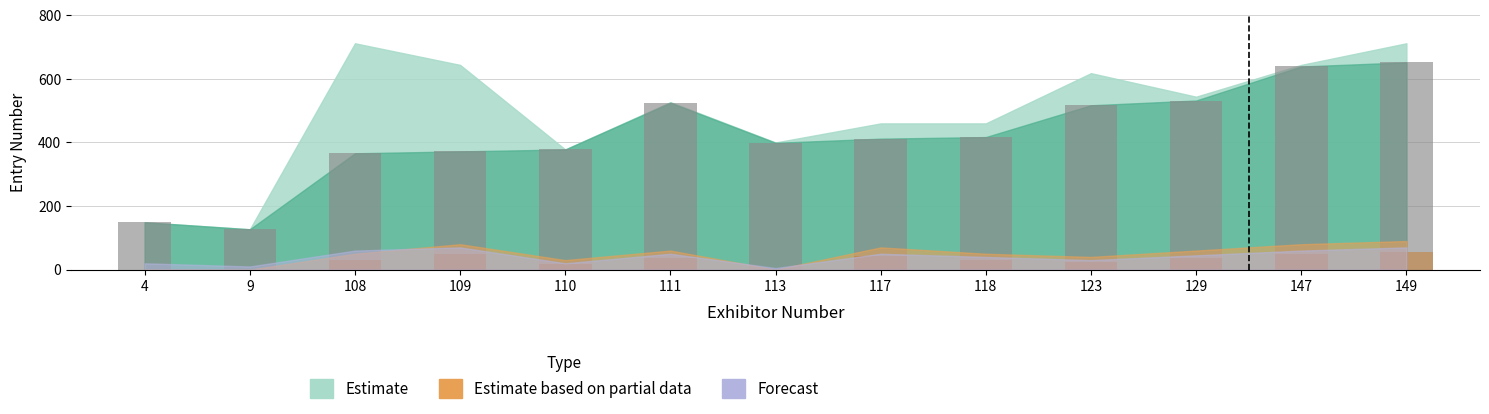

At which label does Estimate based on partial data first exceed 30?

109